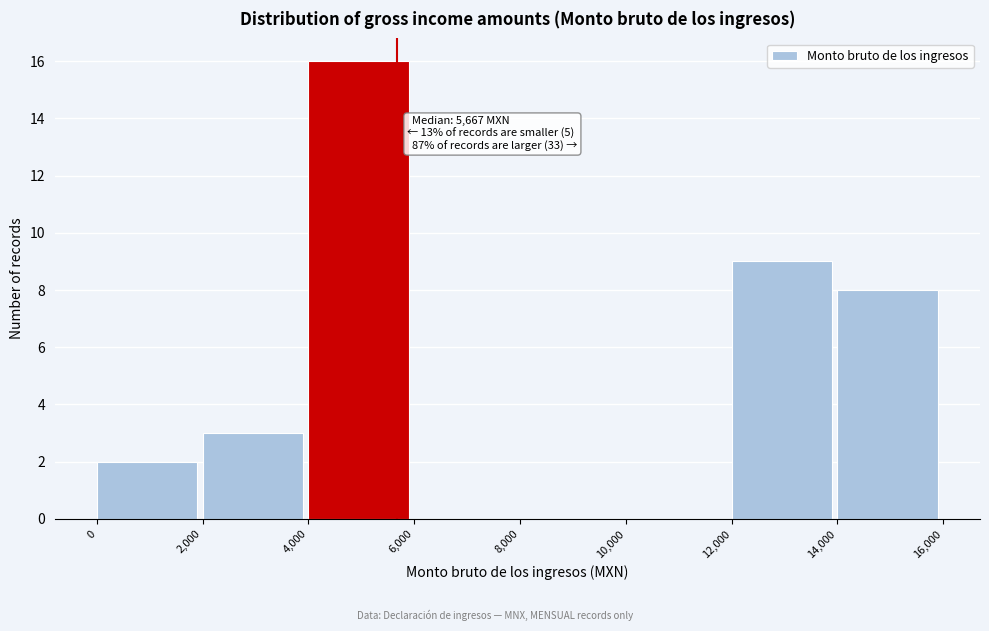

Over which range of the x-axis is the bar tallest?

4,000 to 6,000